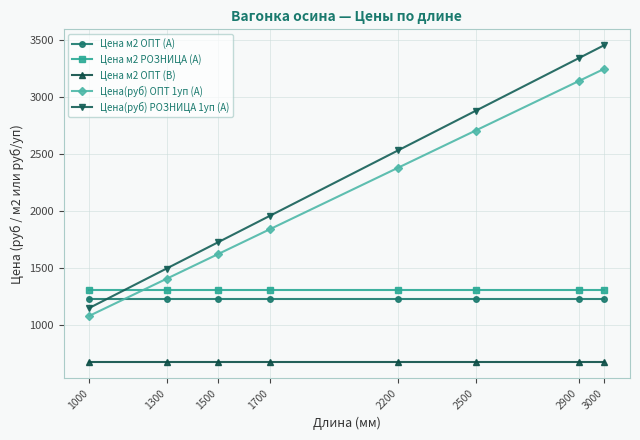

What are all the series names shown in the legend?

Цена м2 ОПТ (А), Цена м2 РОЗНИЦА (А), Цена м2 ОПТ (В), Цена(руб) ОПТ 1уп (А), Цена(руб) РОЗНИЦА 1уп (А)